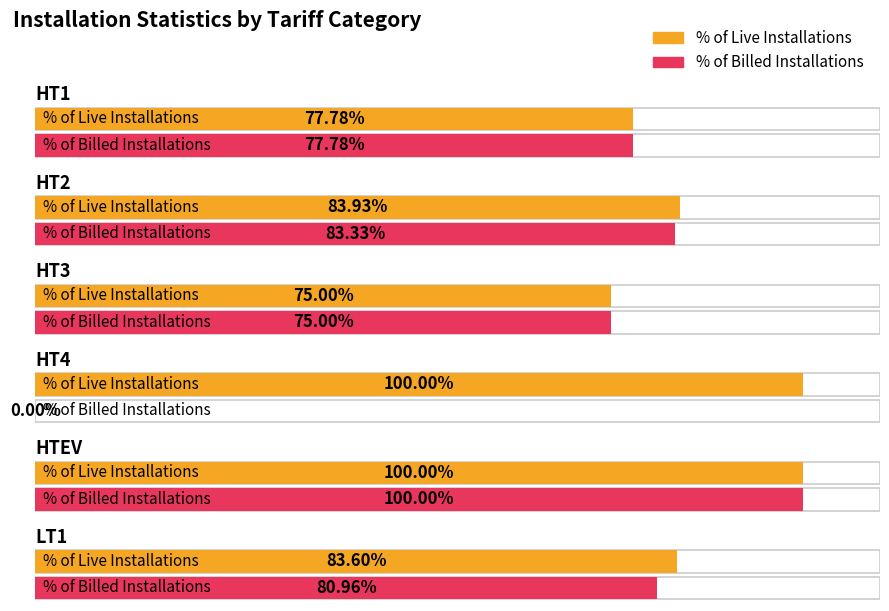

Reading left to right, transcribe all the data shown in this chart.

% of Live Installations: 77.8	83.9	75.0	100.0	100.0	83.6
% of Billed Installations: 77.8	83.3	75.0	0.0	100.0	81.0